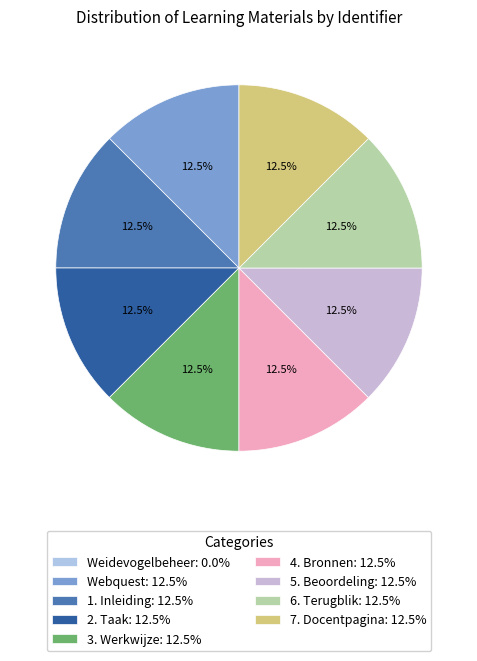

To the nearest percent, what is the difference between the largest and smallest slice percentages?

13%